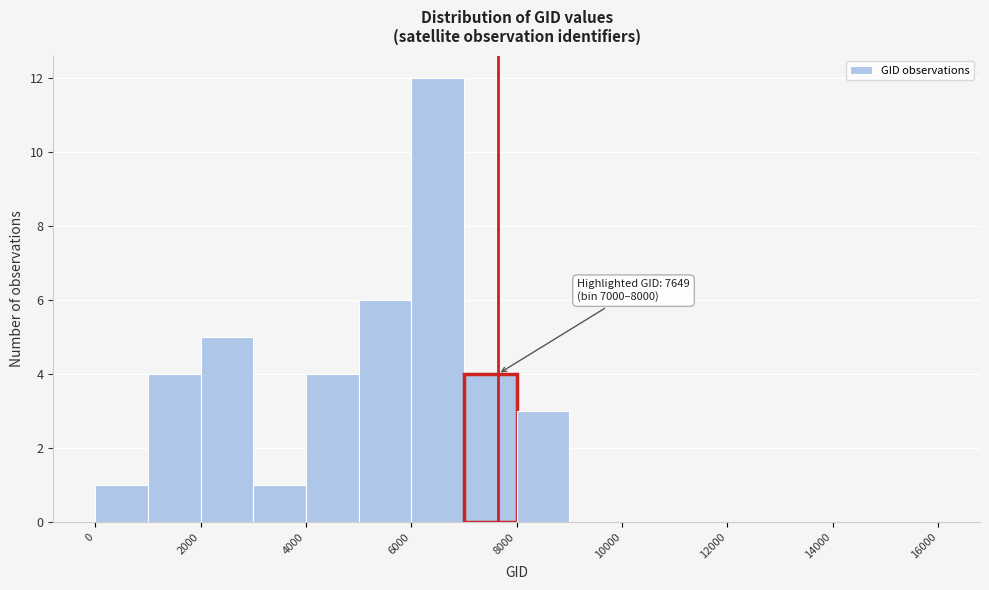

Which range on the x-axis has the tallest bar?

6000 to 7000